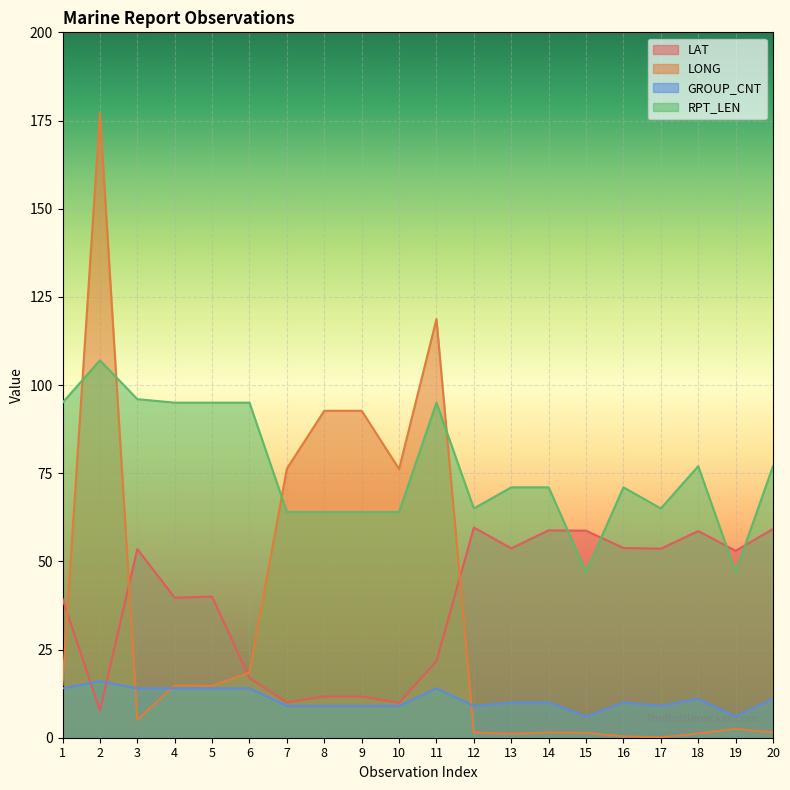

What is the difference between the second highest and minimum values in the LAT series?

51.5